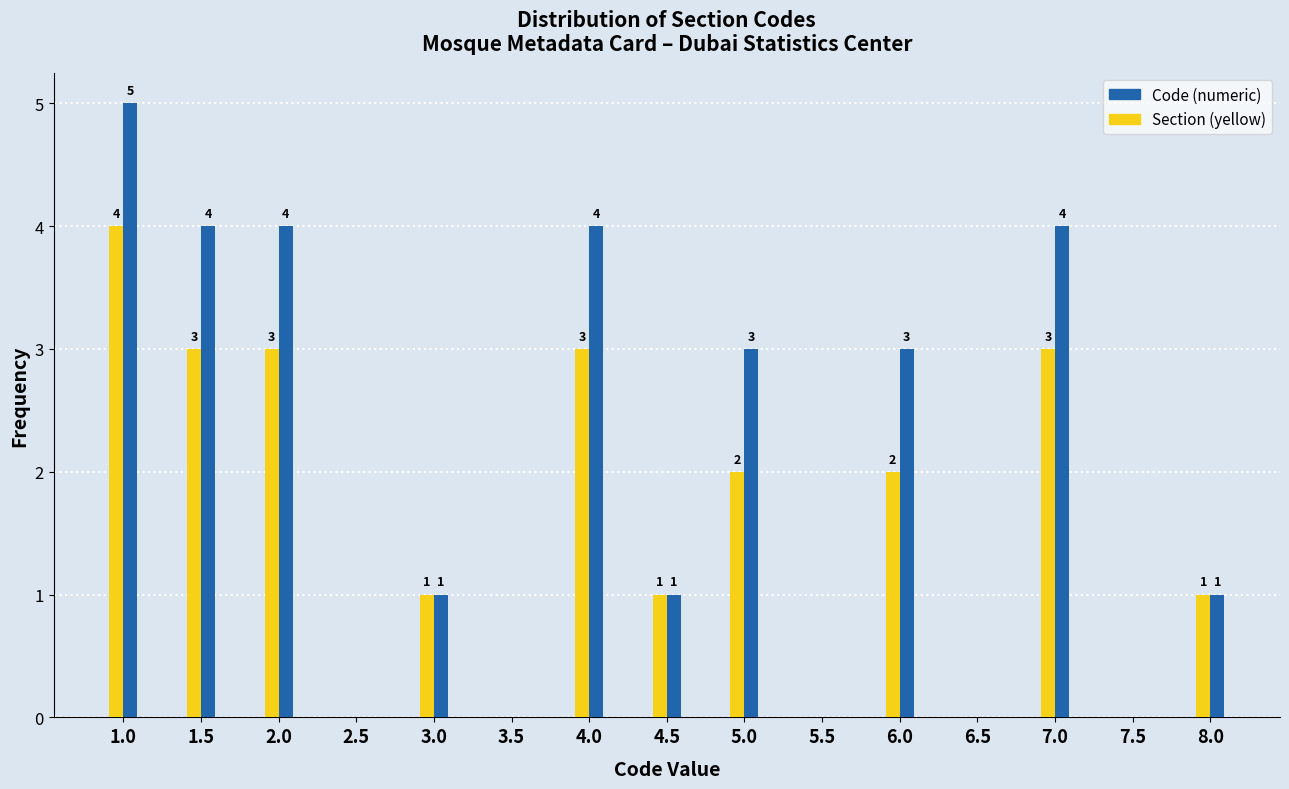

Which series has the largest total across all categories?

Code (numeric)